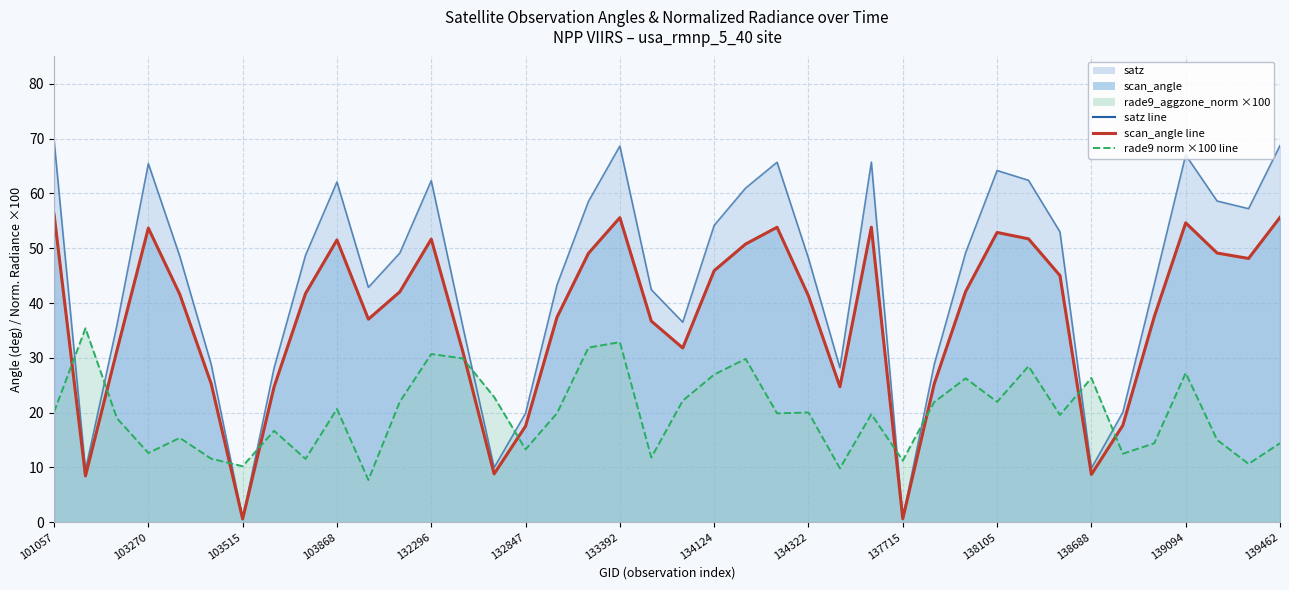

Where is the first local minimum for scan_angle?

102911